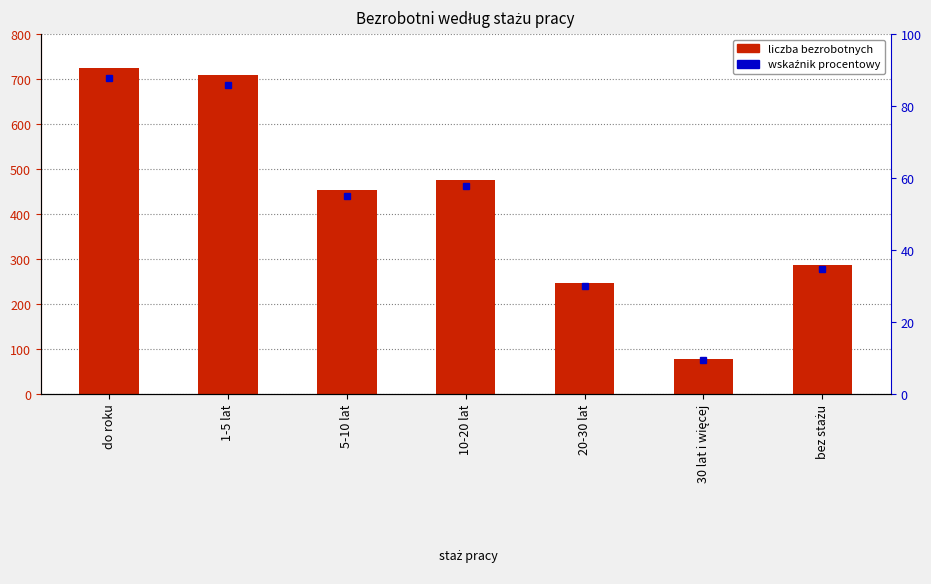

What is the average value?

425